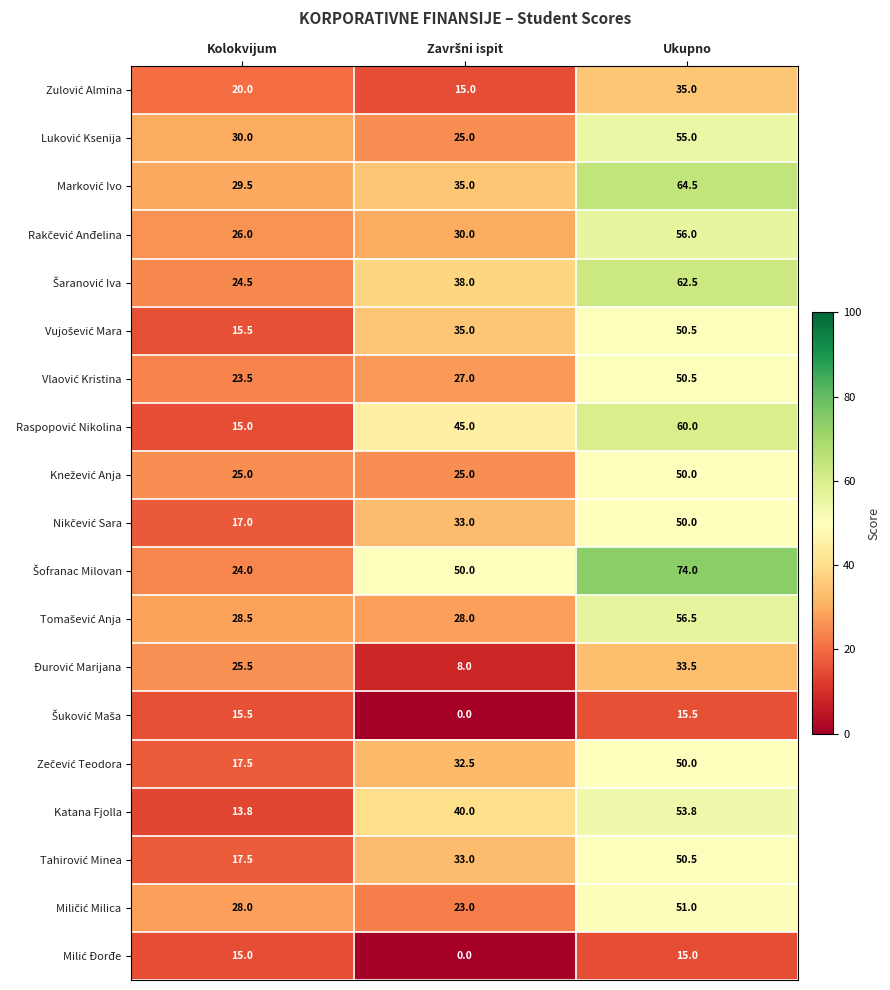

At which category does the chart reach its peak across all series?

Ukupno